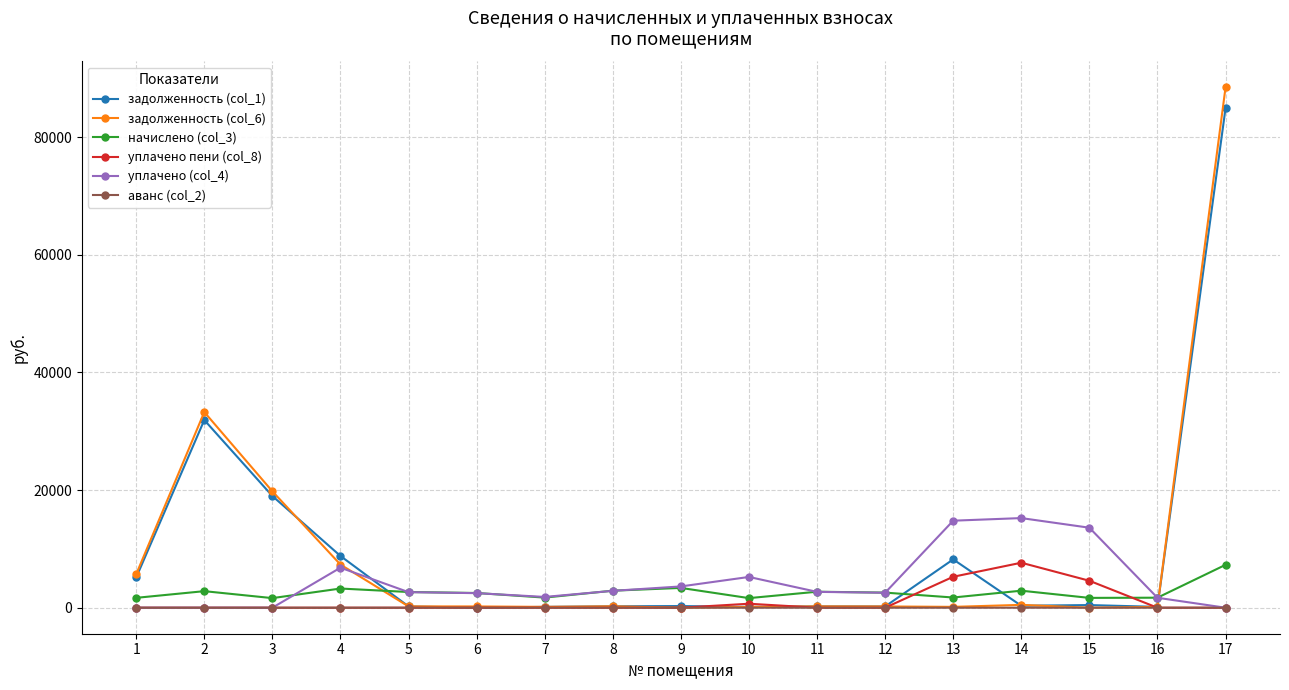

True or false: начислено (col_3) and задолженность (col_6) intersect in this chart.

True